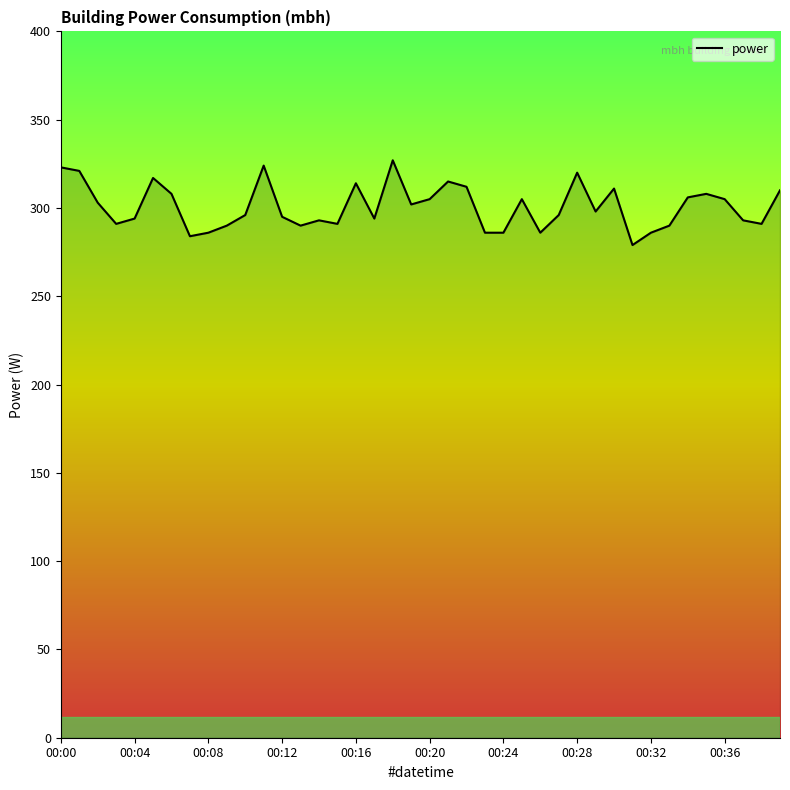

What is the greatest value displayed?

327